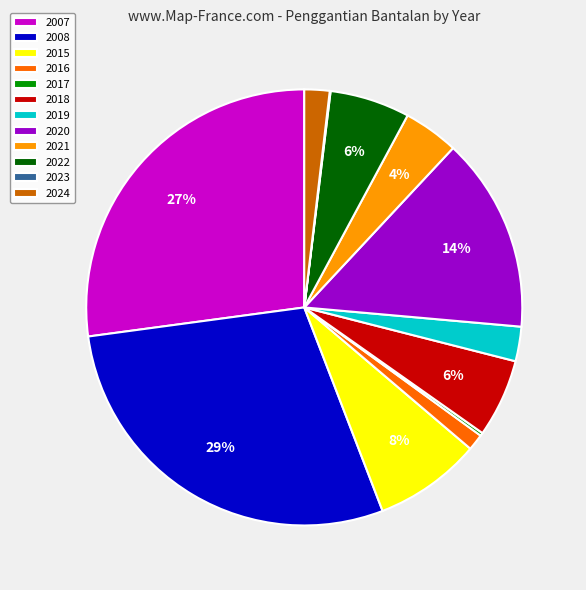

What is the largest slice in the pie chart?

2008